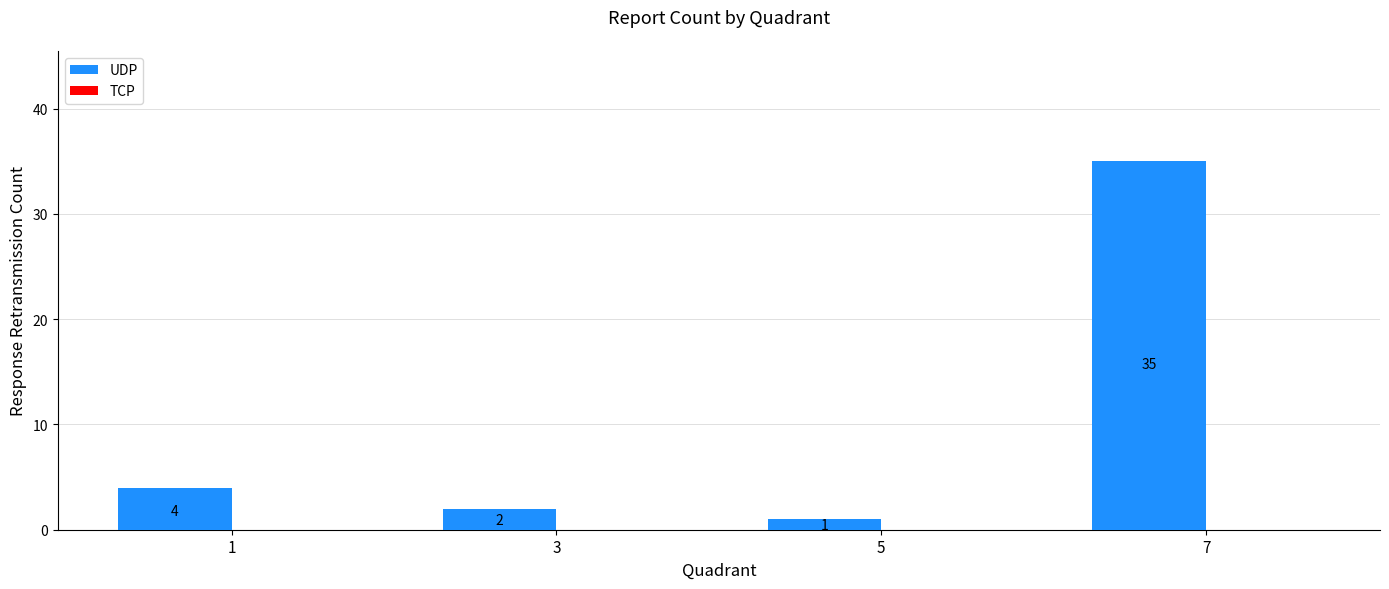

What is the change in value from 1 to 5?

-3